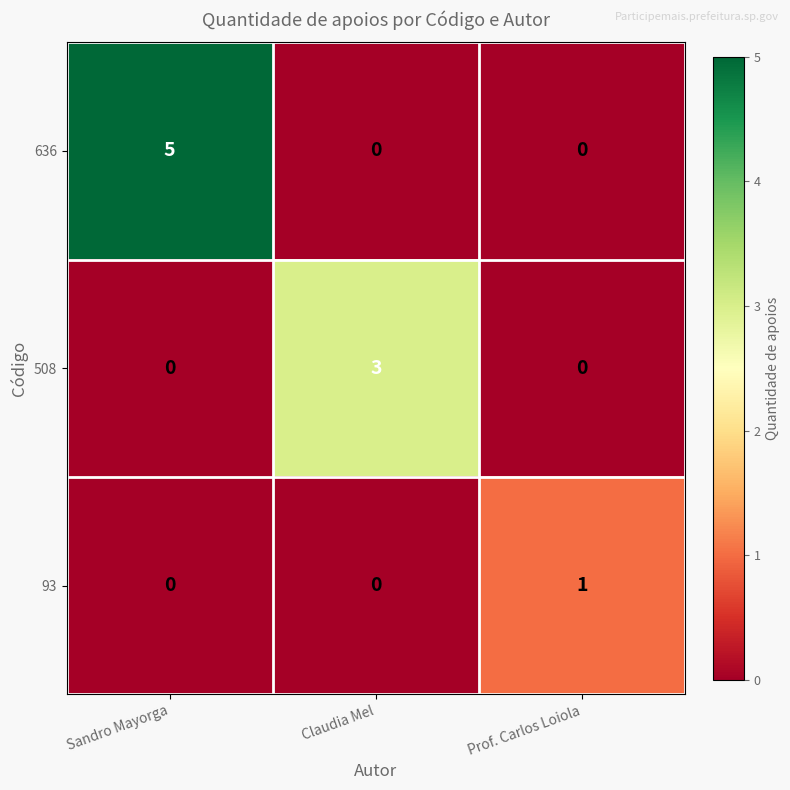

Reading right to left, extract all data points from this chart.

636: Prof. Carlos Loiola=0	Claudia Mel=0	Sandro Mayorga=5
508: Prof. Carlos Loiola=0	Claudia Mel=3	Sandro Mayorga=0
93: Prof. Carlos Loiola=1	Claudia Mel=0	Sandro Mayorga=0